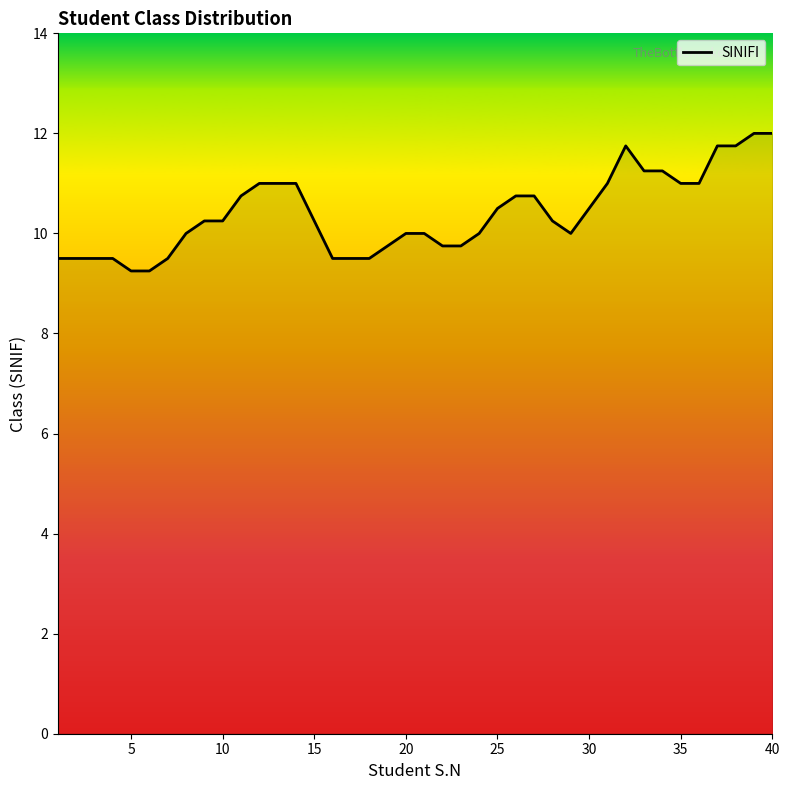

What is the greatest value displayed?

12.0